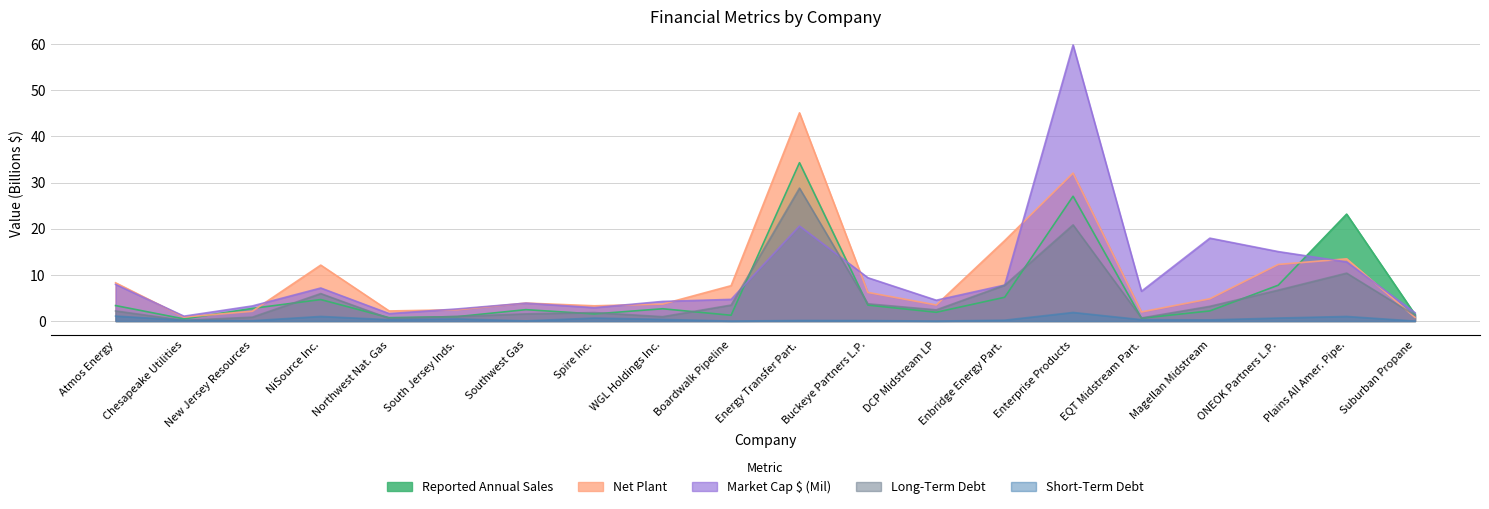

Does the chart display data point markers on the line(s)?

No